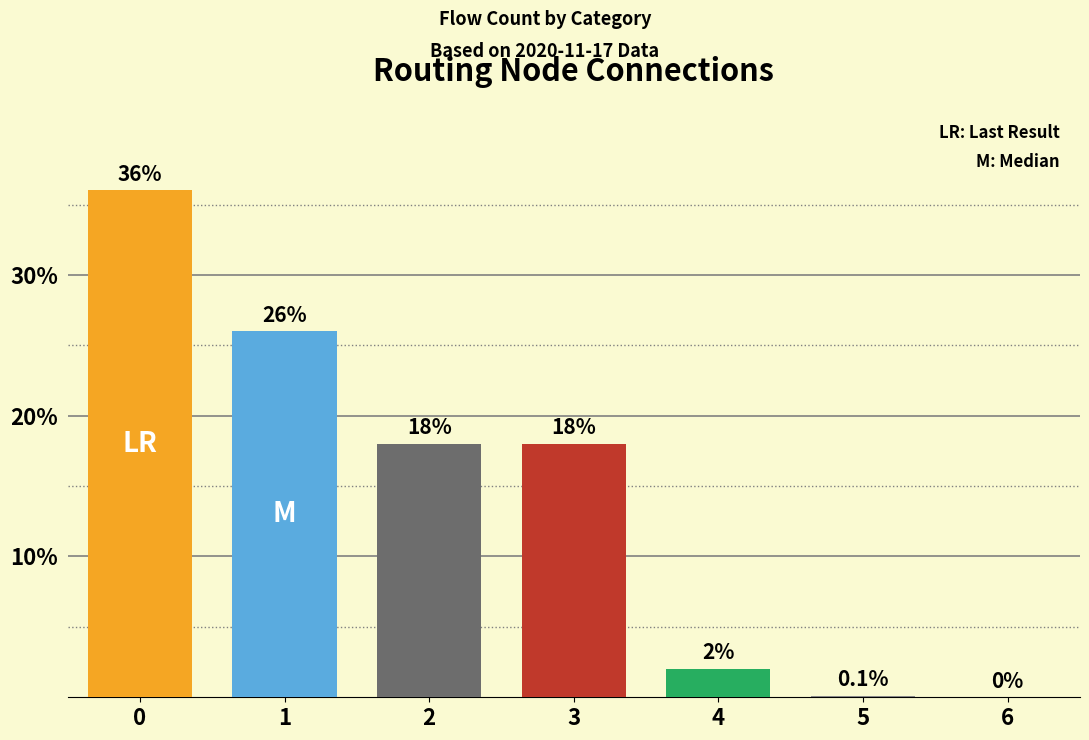

What is the change in value from 3 to 4?

-16.0